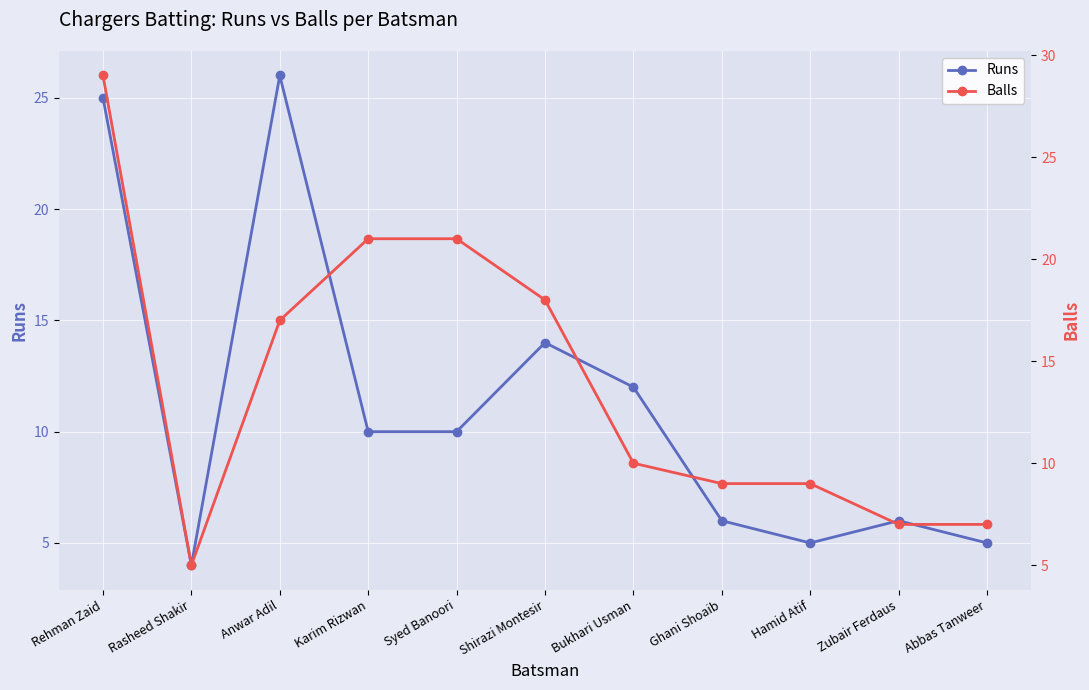

The value of Balls at Karim Rizwan is 21. True or false?

True